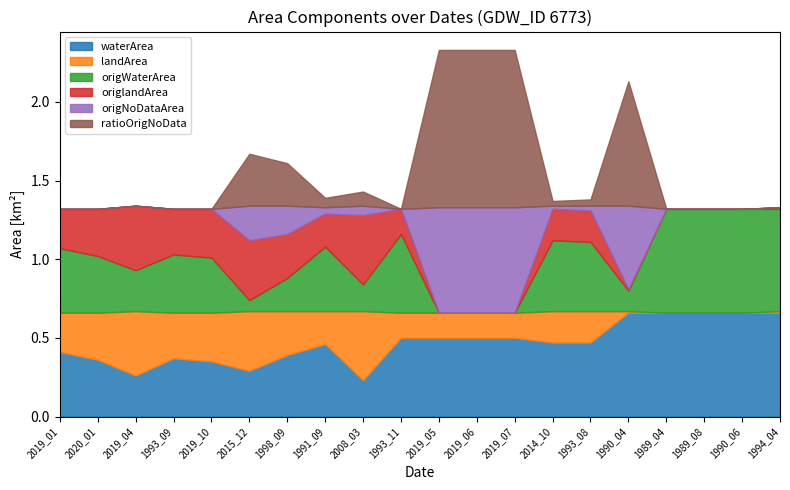

List the series in order of their peak value, highest first.

ratioOrigNoData, origNoDataArea, waterArea, origWaterArea, landArea, origlandArea